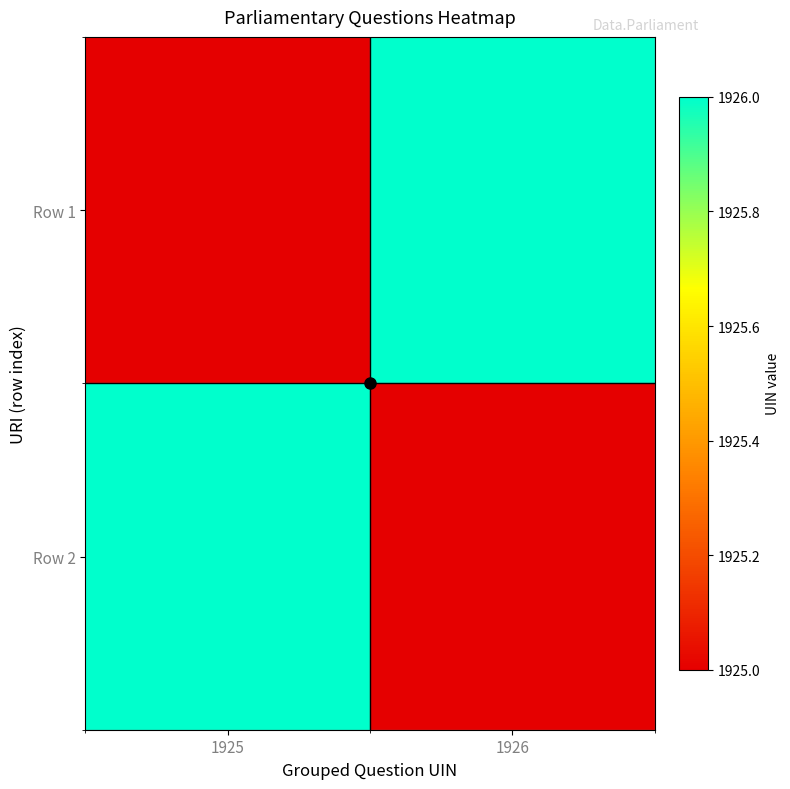

Rank the series by their maximum value, from lowest to highest.

Row 1, Row 2